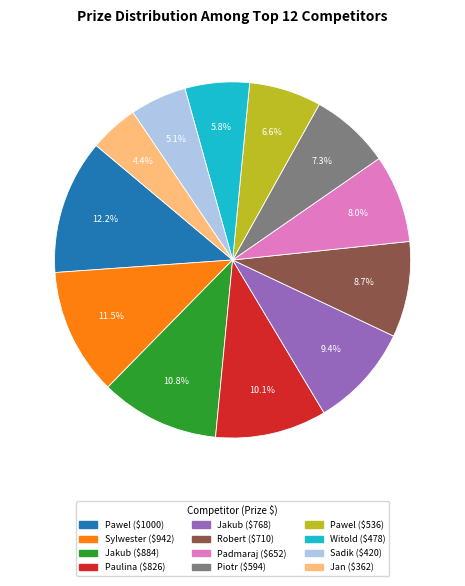

Is there any slice that represents more than half of the pie?

No